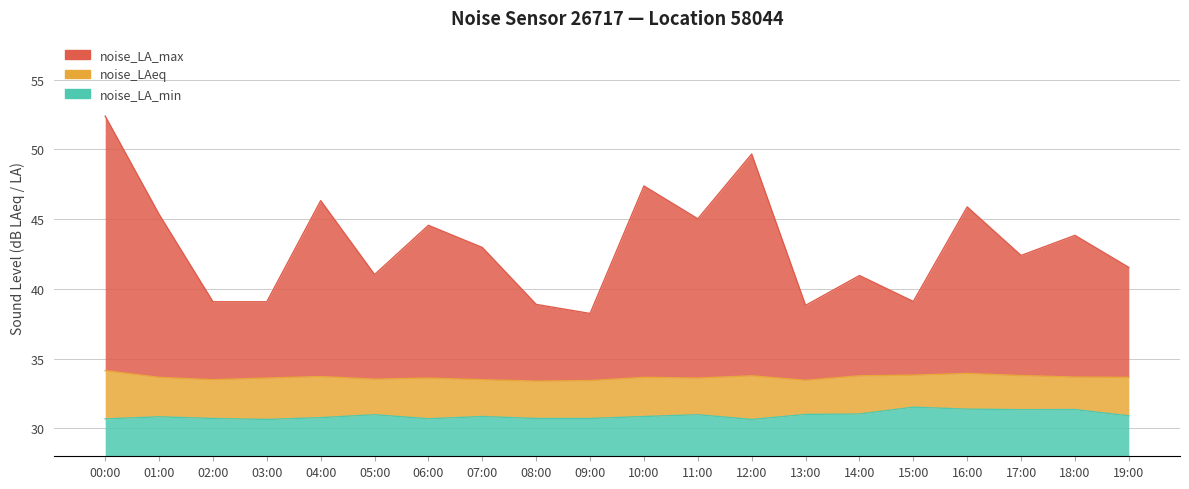

What is the minimum value shown in the chart?

30.6